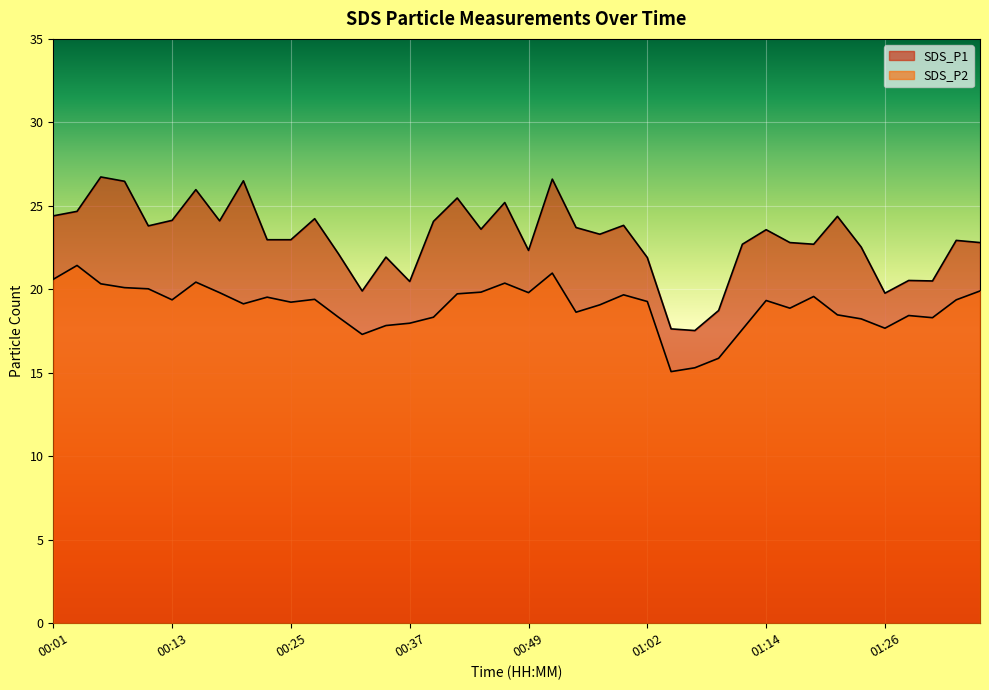

What is the label of the 36th point from the right?

00:10